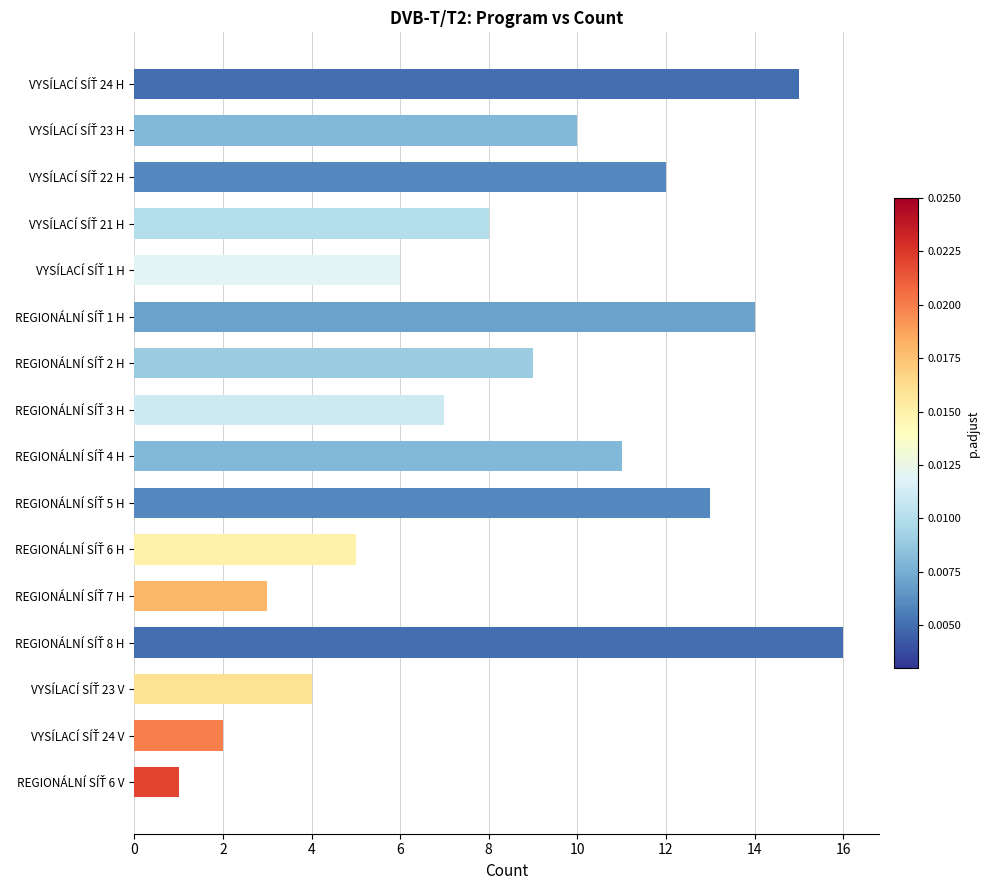

What is the sum of all values?

136